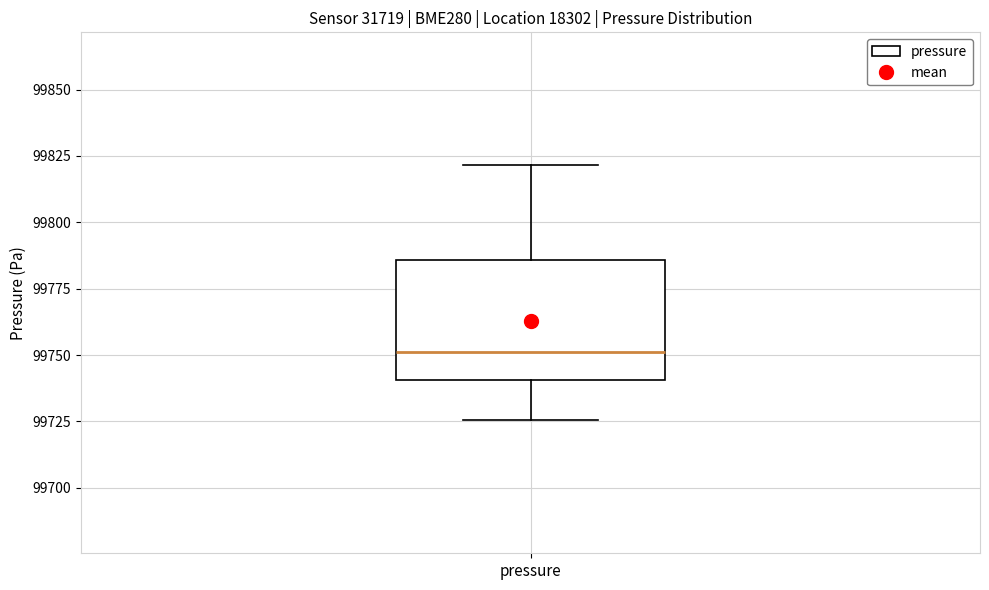

Read this box plot against the y-axis: the position of the median line, the range covered by the box, and the ends of both whiskers. The values are not printed on the chart, so give them approximately, as read against the axis.

median 99750, box 99740 to 99785, whiskers 99725 to 99820